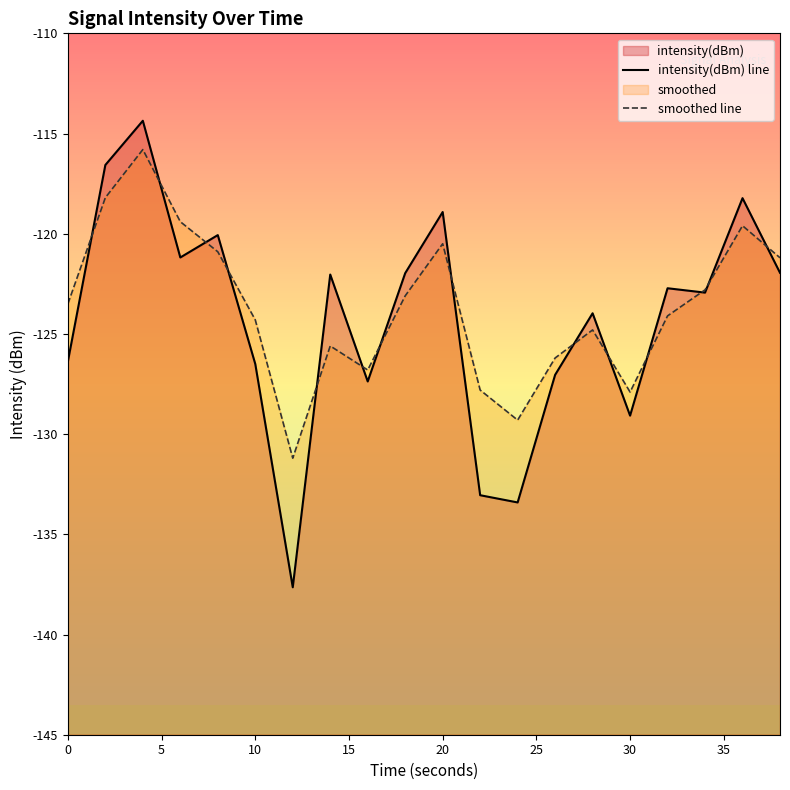

What is the difference between the maximum and minimum values in the smoothed line series?

15.4